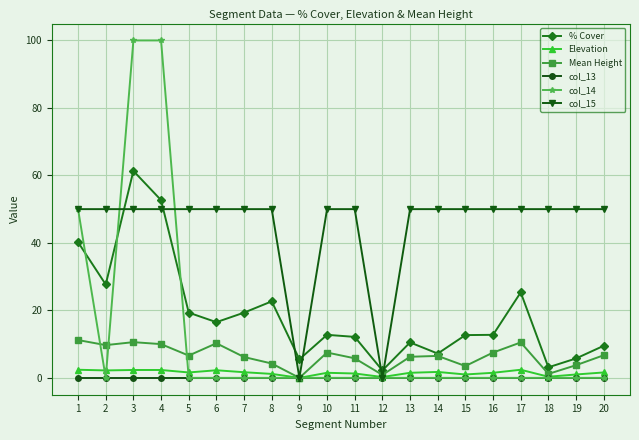

What is the greatest value displayed?

100.0